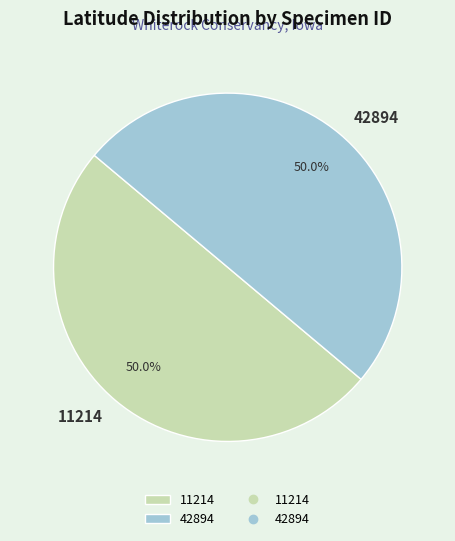

Combined, what portion of the pie is 11214 and 42894?

100.0%